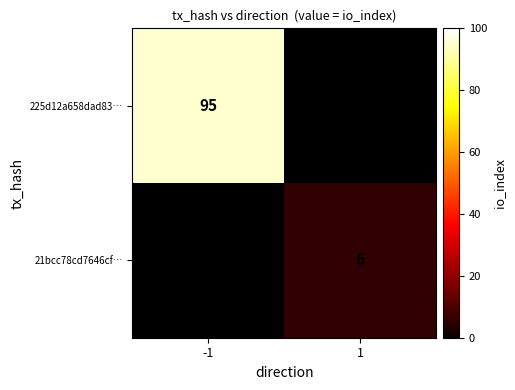

Which label corresponds to the largest value in the chart?

-1